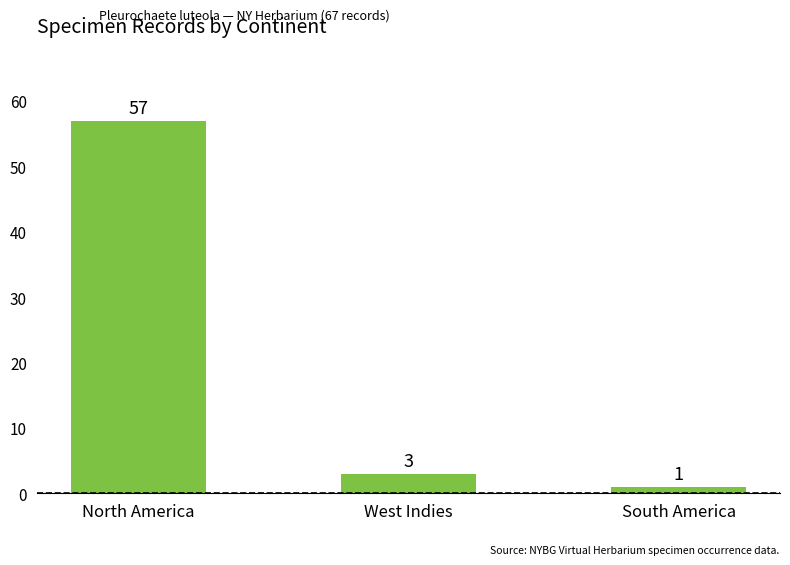

Rank the categories by value from highest to lowest.

North America, West Indies, South America